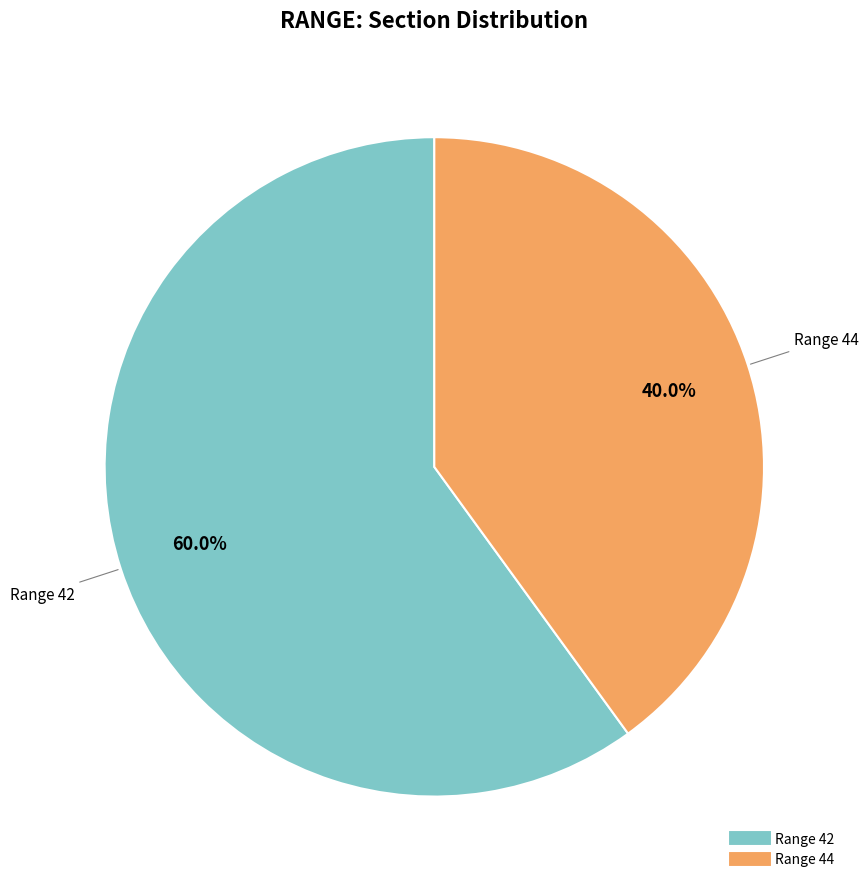

Does any single category account for the majority?

Yes